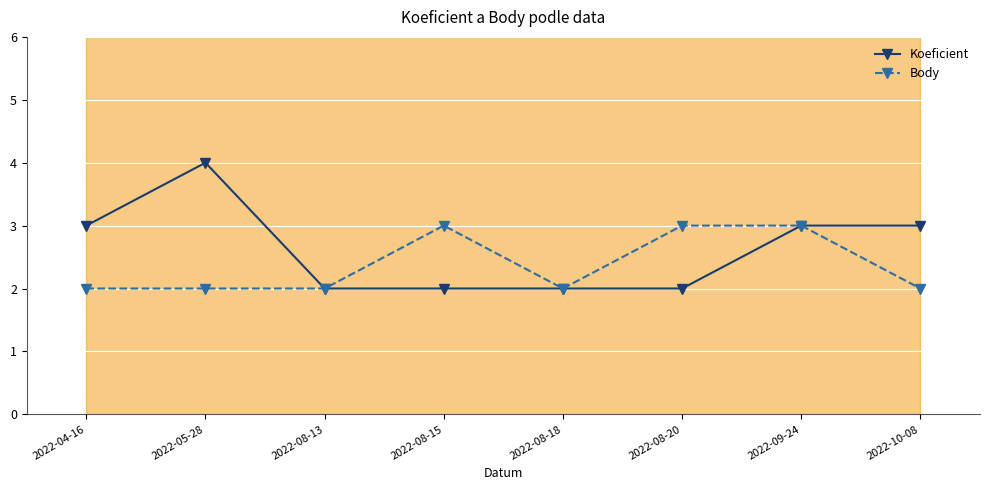

Where is Koeficient nearest to the value 3?

2022-04-16